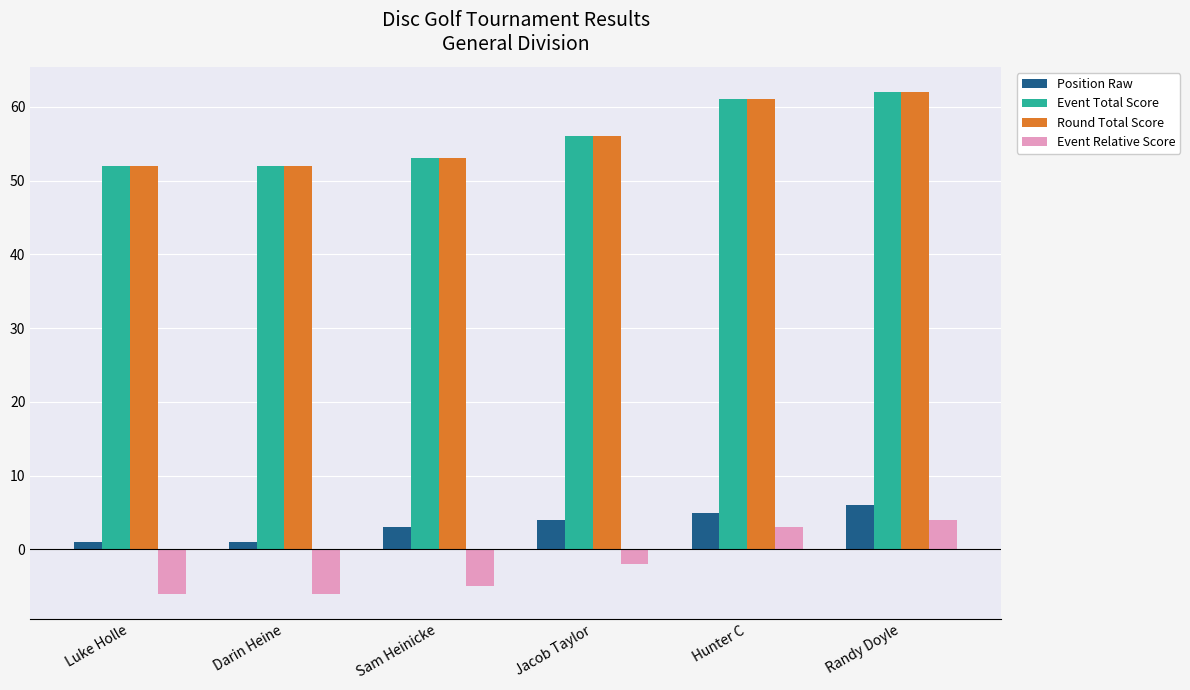

What are all the series names shown in the legend?

Position Raw, Event Total Score, Round Total Score, Event Relative Score